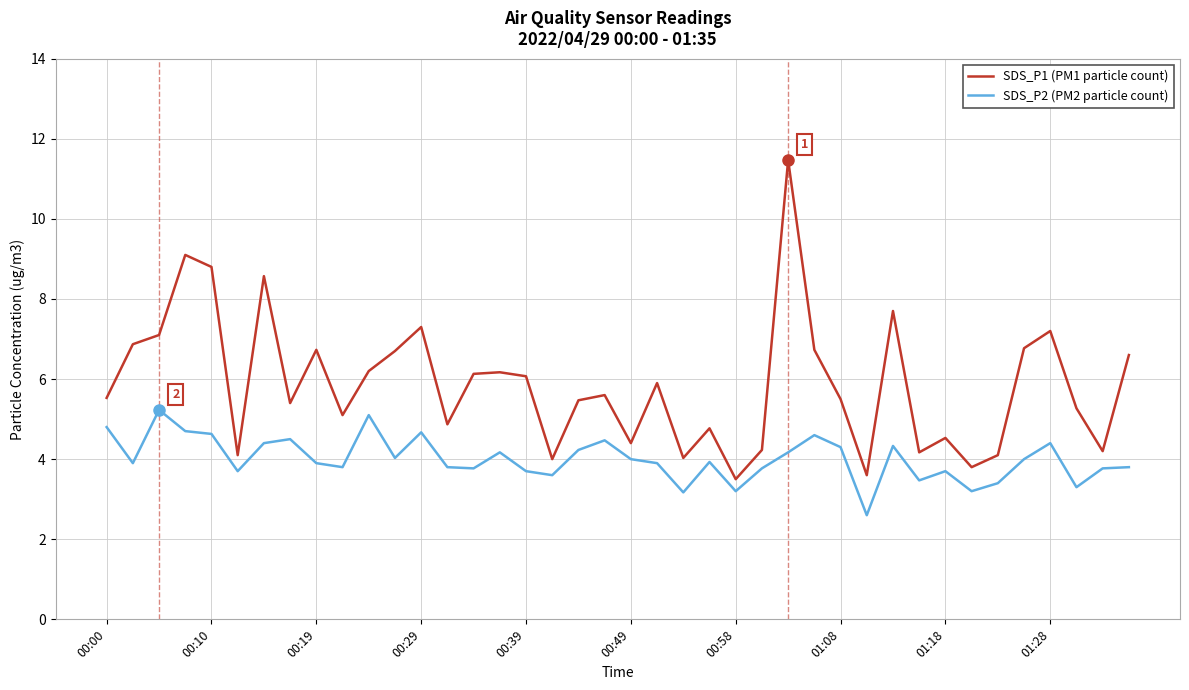

What is the difference between the maximum and minimum values in the SDS_P1 (PM1 particle count) series?

8.0